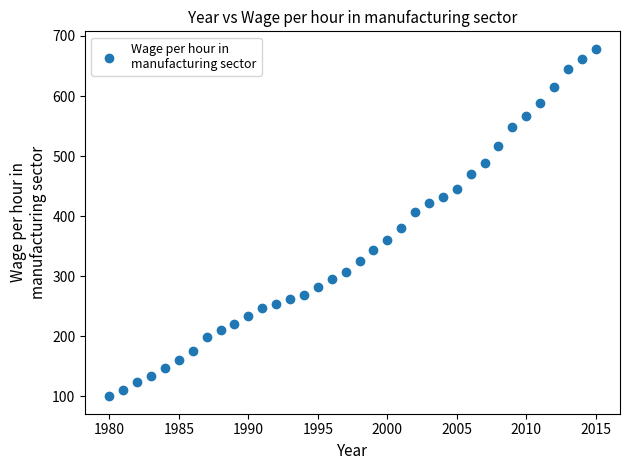

What is the range of X values (max minus min)?

35.0